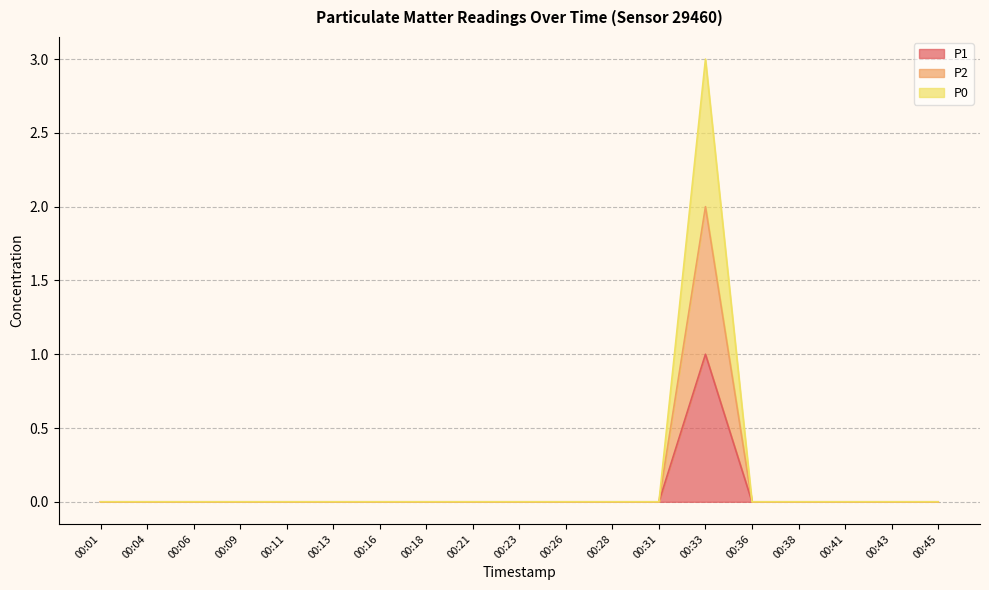

Reading left to right, transcribe all the data shown in this chart.

P1: 0	0	0	0	0	0	0	0	0	0	0	0	0	1	0	0	0	0	0
P2: 0	0	0	0	0	0	0	0	0	0	0	0	0	2	0	0	0	0	0
P0: 0	0	0	0	0	0	0	0	0	0	0	0	0	3	0	0	0	0	0